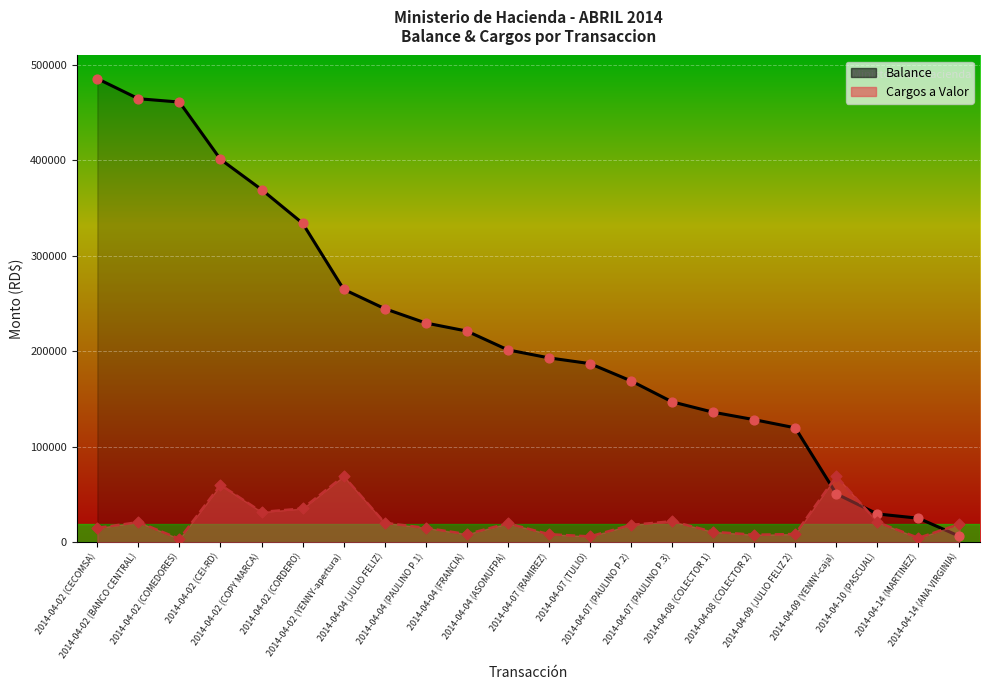

Which series reaches the minimum Y coordinate?

Cargos a Valor